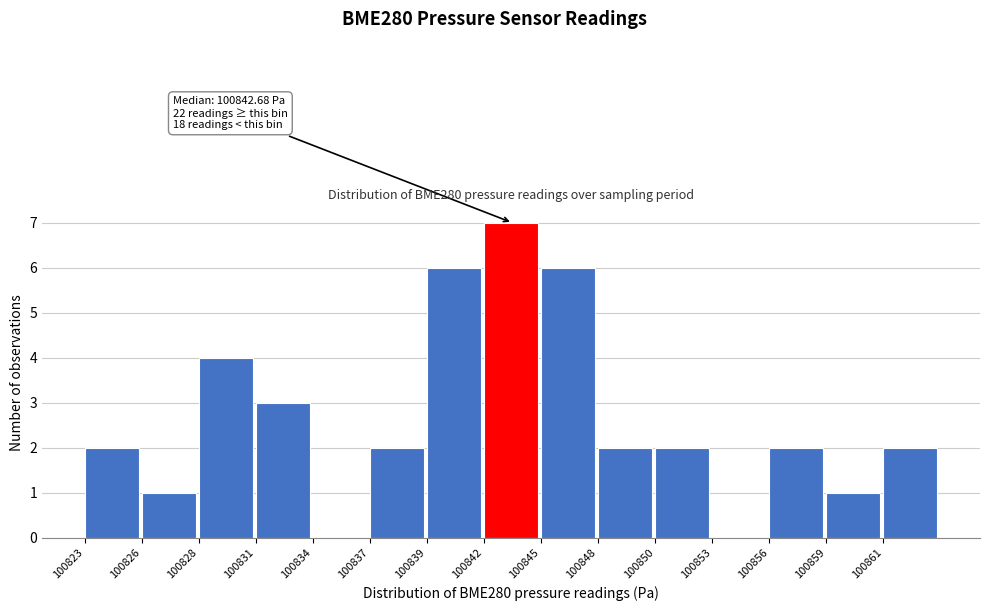

Which range on the x-axis has the tallest bar?

100842.0 to 100845.0